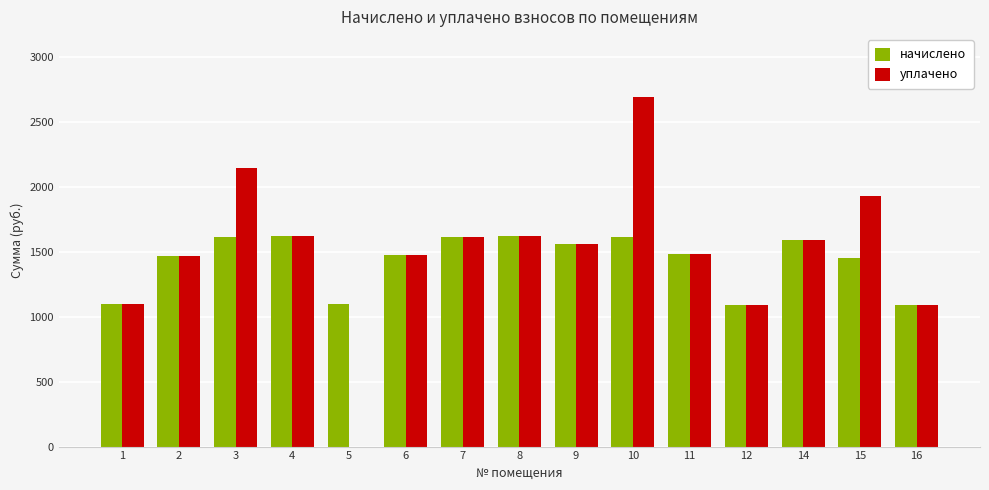

What is the maximum value shown in the chart?

2688.4